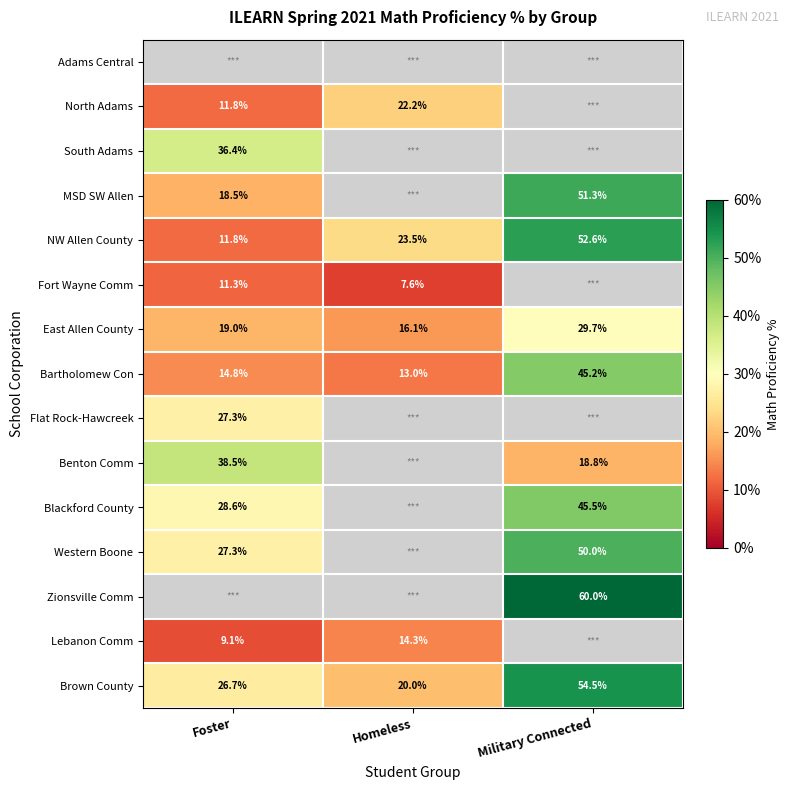

Where is NW Allen County nearest to the value 32?

Homeless